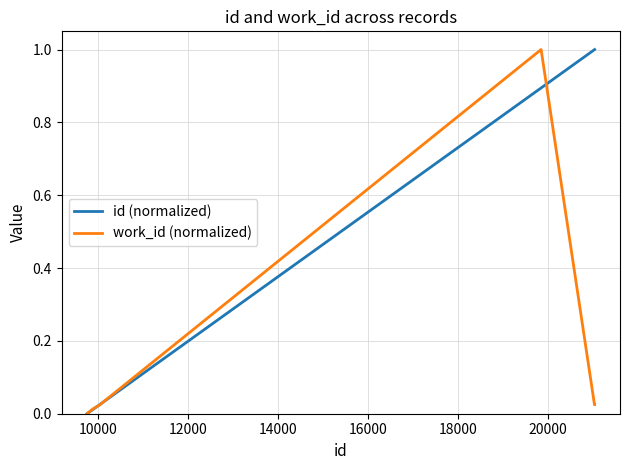

What are all the series names shown in the legend?

id (normalized), work_id (normalized)